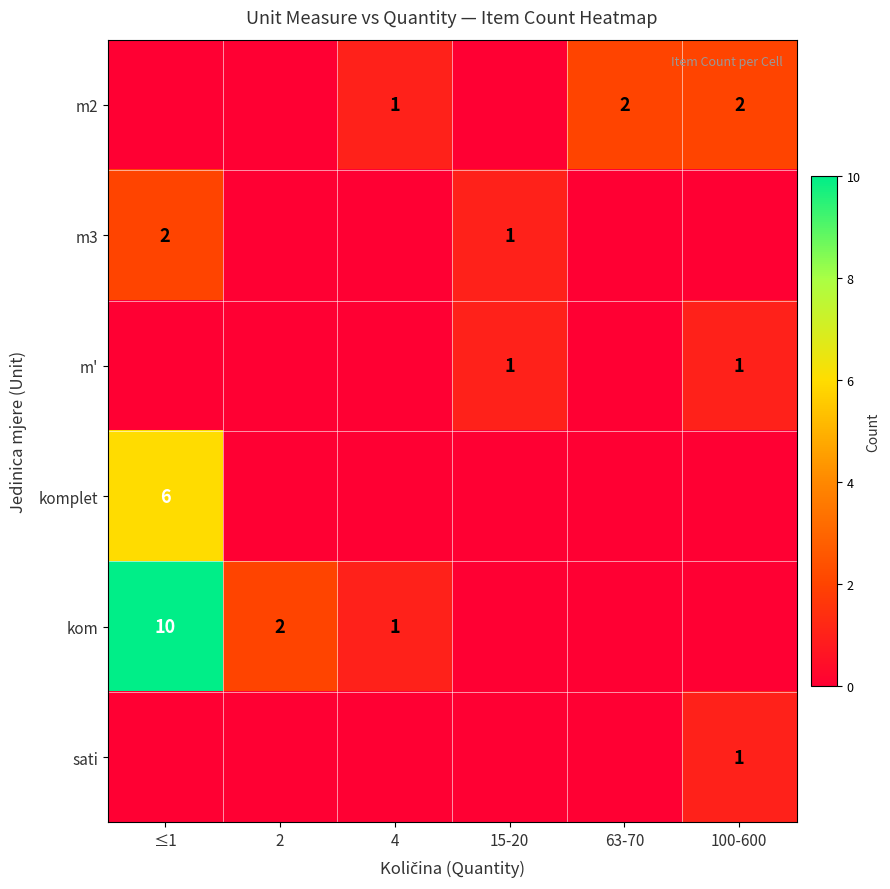

True or false: komplet has a value of 6 at ≤1.

True